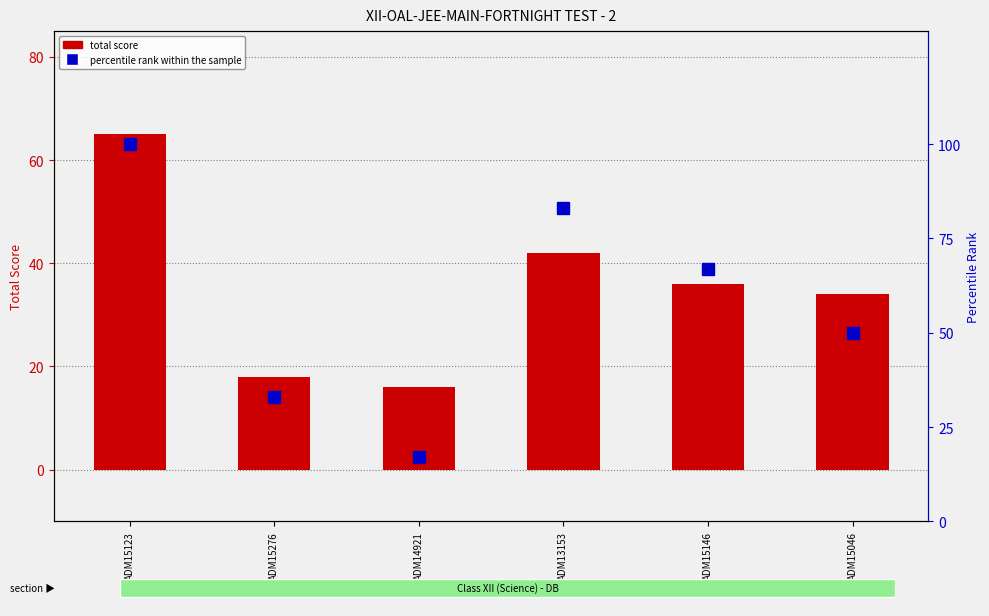

What is the difference between the maximum and second lowest values in the total score series?

47